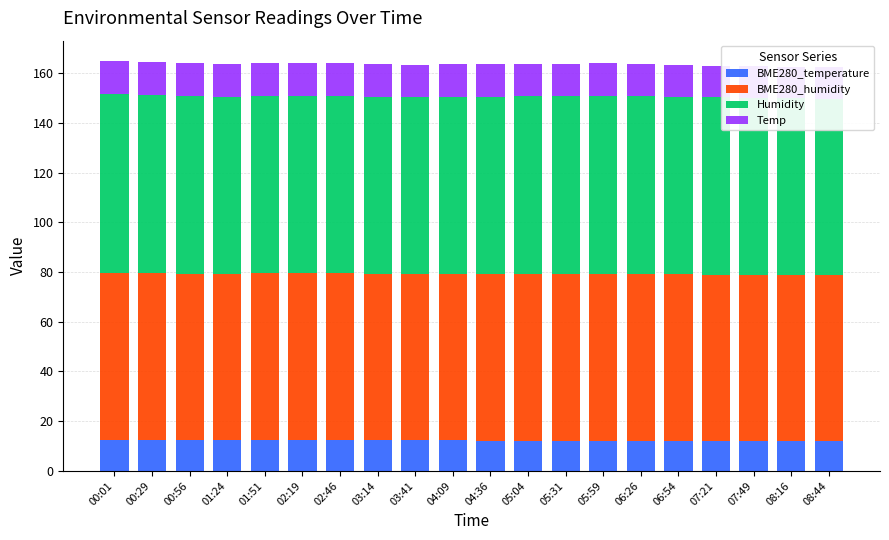

What is the sum of the BME280_temperature values at 08:44 and 00:56?

24.4